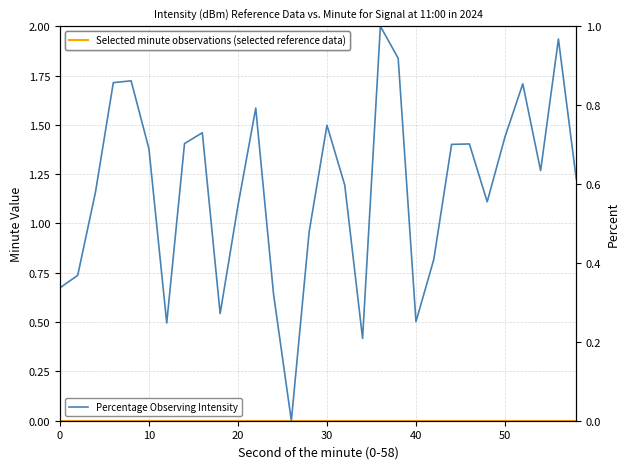

True or false: Percentage Observing Intensity and Selected minute observations (selected reference data) intersect in this chart.

False